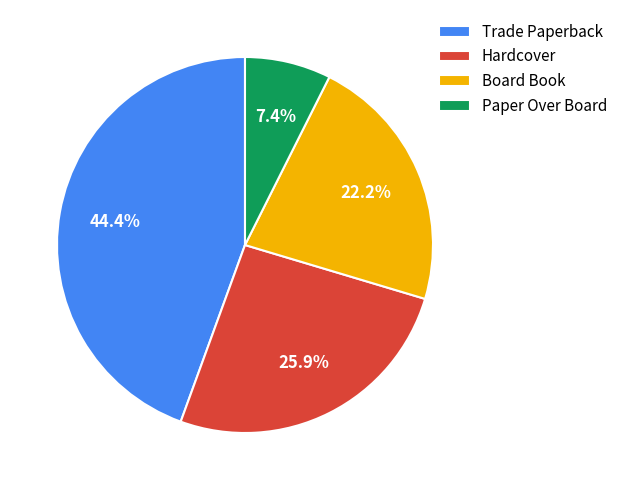

To the nearest percent, what is the combined percentage of Paper Over Board and Trade Paperback?

52%